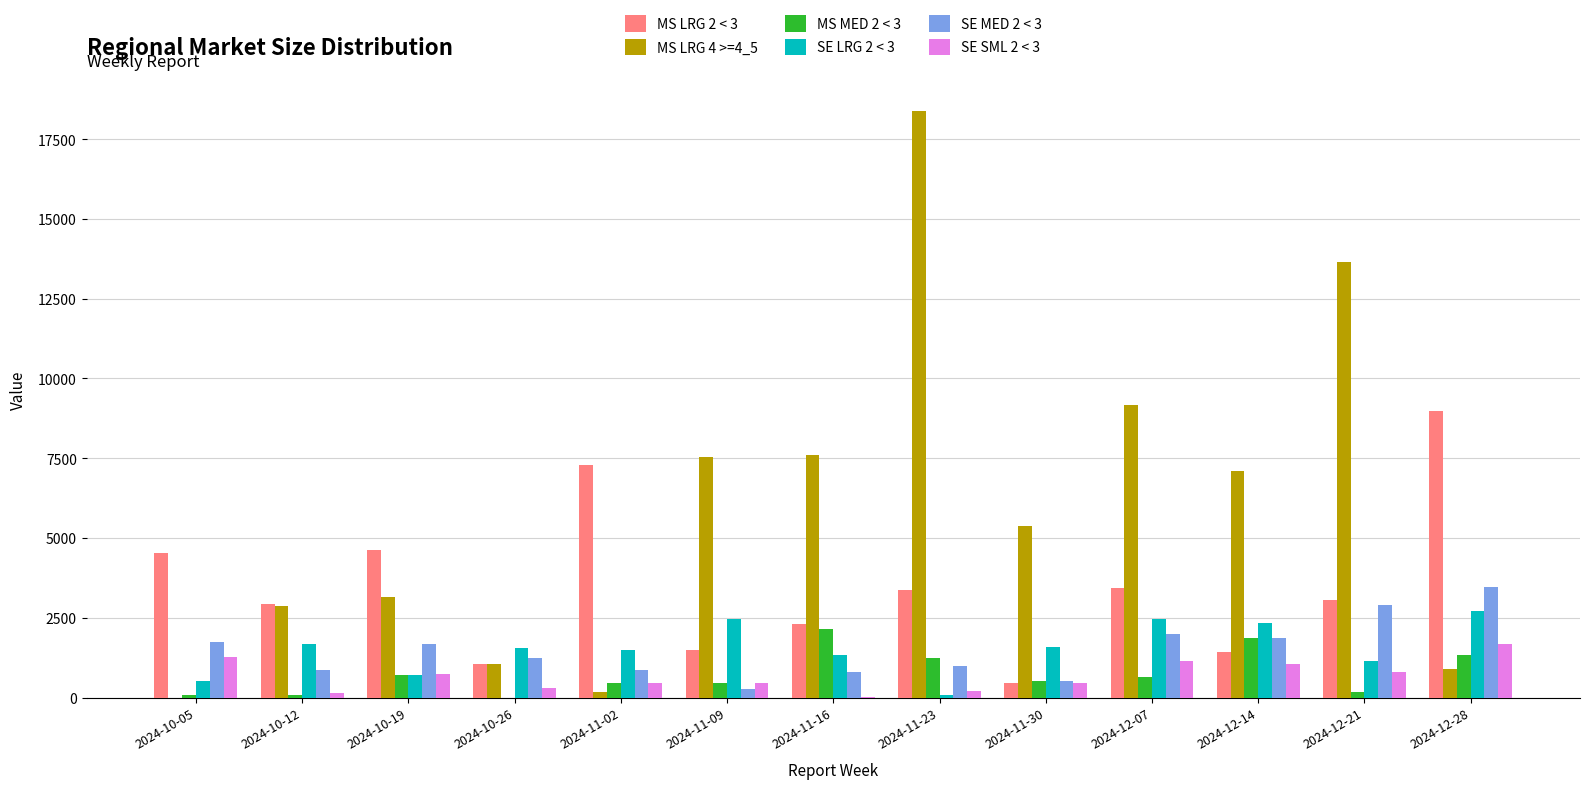

At which category is the sum across all series the highest?

2024-11-23